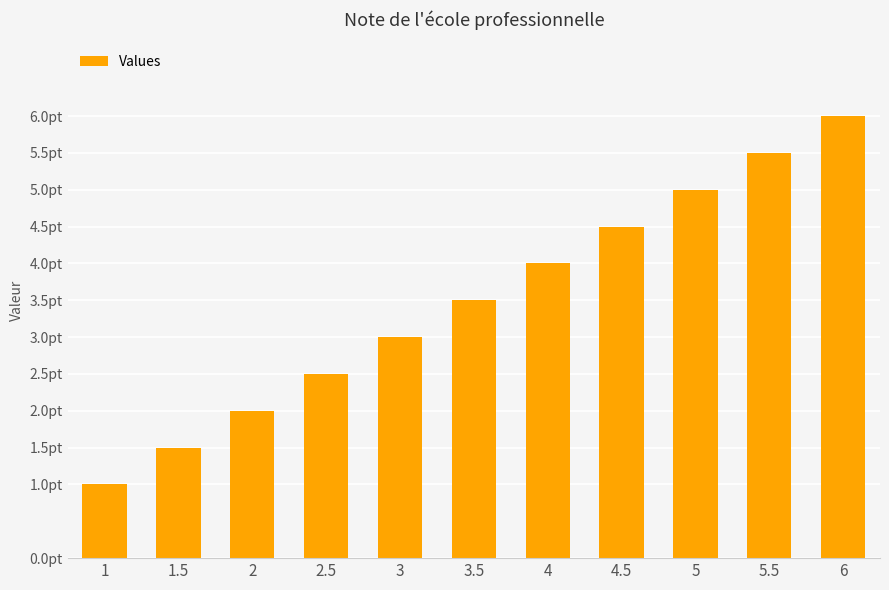

Does the chart contain any negative values?

No